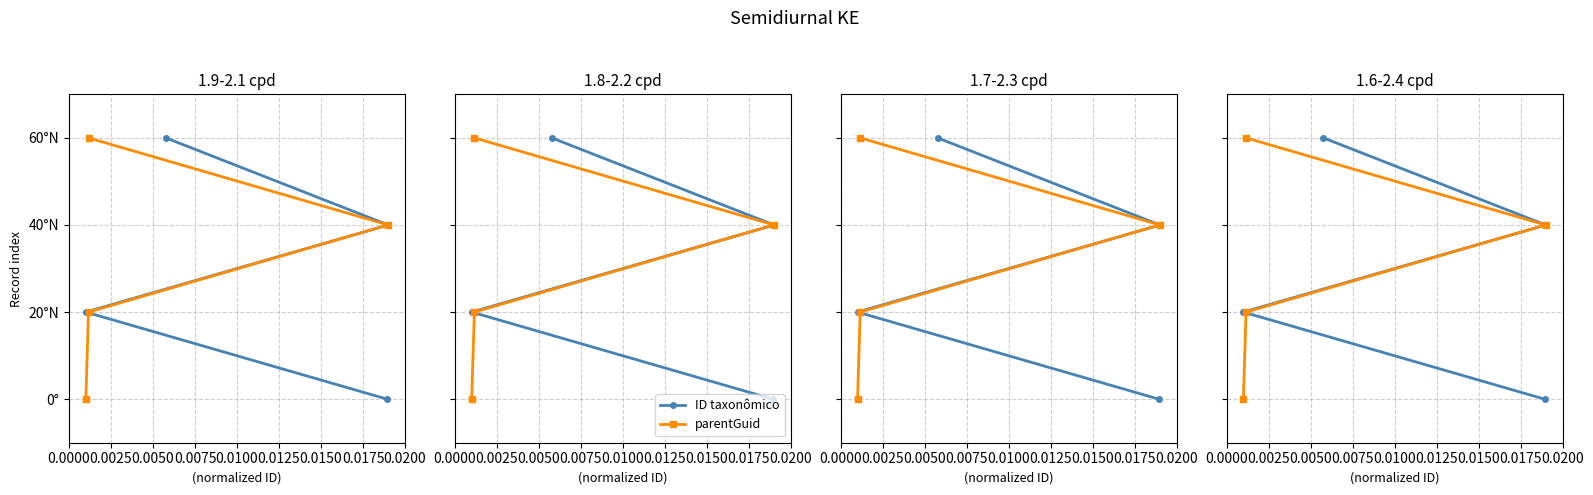

Rank the series by their maximum value, from lowest to highest.

ID taxonômico, parentGuid